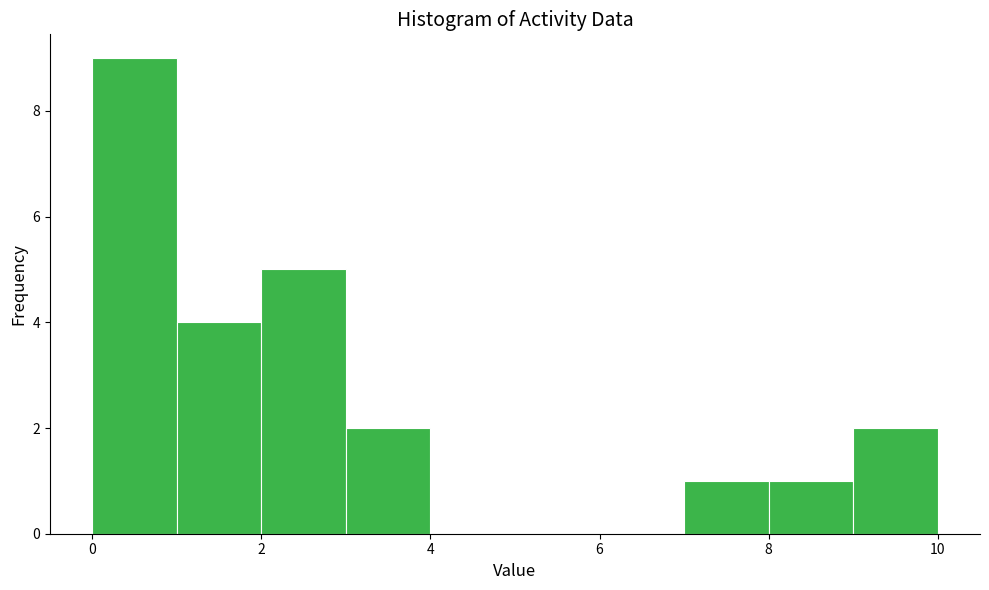

Reading left to right, transcribe this chart: for each bar, give the range it covers on the x-axis and its height. The values are not printed on the chart, so give them approximately, as read against the axis.

0 to 1: 9
1 to 2: 4
2 to 3: 5
3 to 4: 2
4 to 5: 0
5 to 6: 0
6 to 7: 0
7 to 8: 1
8 to 9: 1
9 to 10: 2